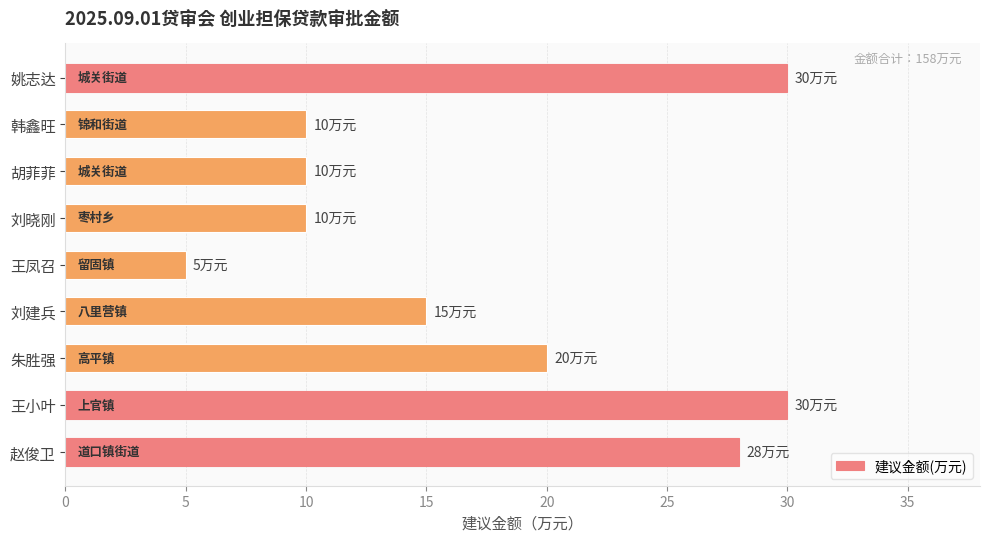

Are the bars grouped side by side (vs. stacked)?

No